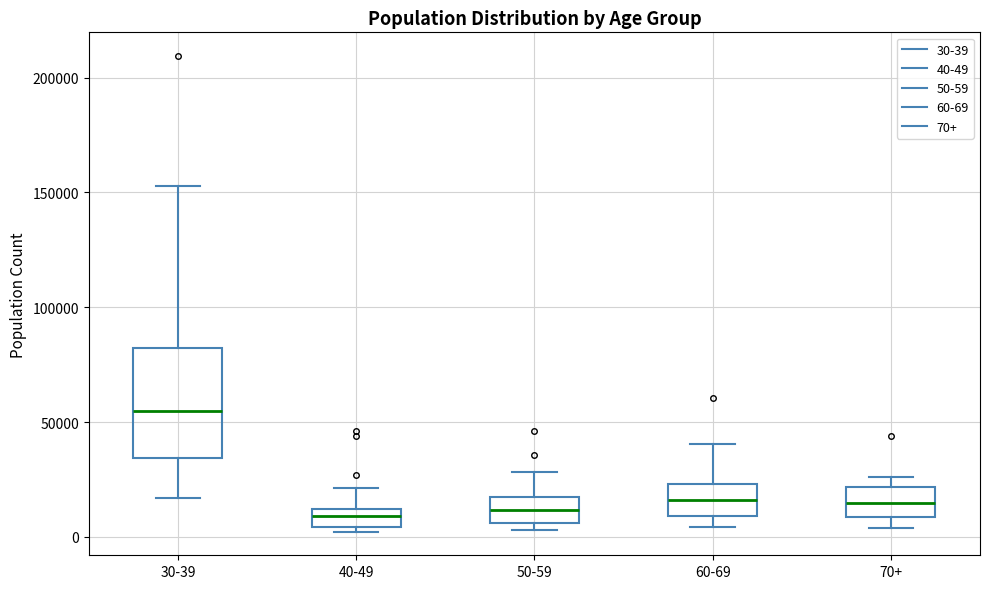

Reading left to right, transcribe this box plot: for each box, give where its median line is, the range the box spans, and where its two whiskers end, as read against the y-axis. The values are not printed on the chart, so give them approximately, as read against the axis.

30-39: median 55000, box 35000 to 80000, whiskers 15000 to 155000
40-49: median 10000 (inside the box), box 5000 to 10000, whiskers 0 to 20000
50-59: median 10000, box 5000 to 15000, whiskers 5000 (just below the box's lower edge) to 30000
60-69: median 15000, box 10000 to 25000, whiskers 5000 to 40000
70+: median 15000, box 10000 to 20000, whiskers 5000 to 25000